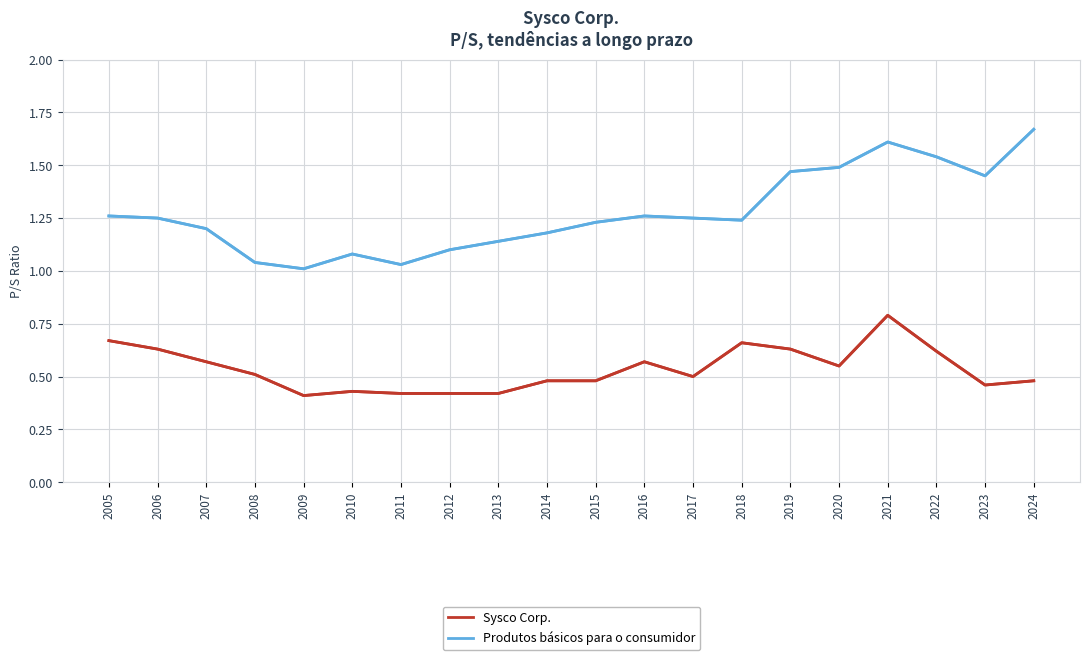

List the series in order of their overall mean, highest first.

Produtos básicos para o consumidor, Sysco Corp.